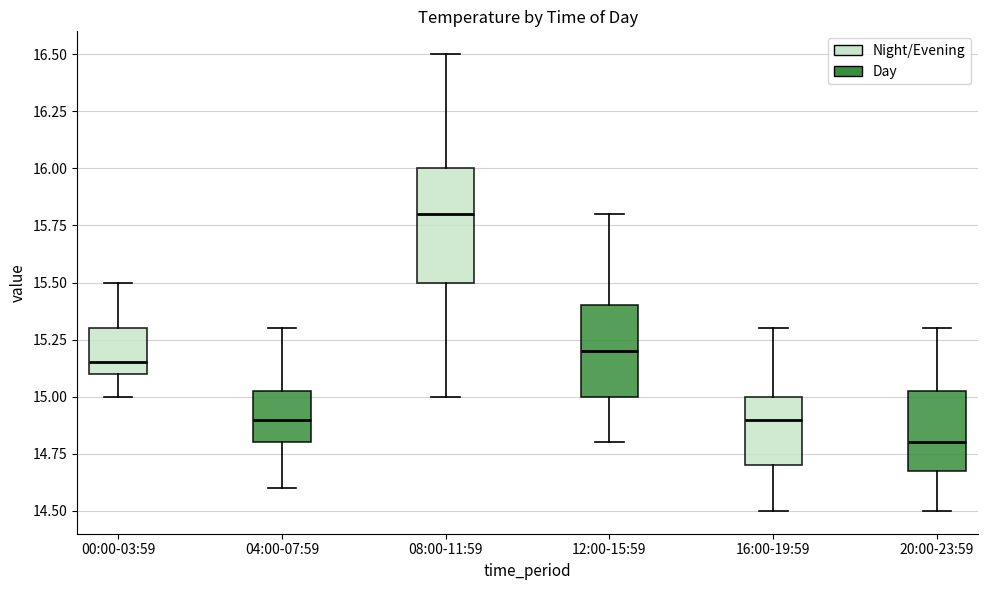

Which box has the highest median line?

08:00-11:59